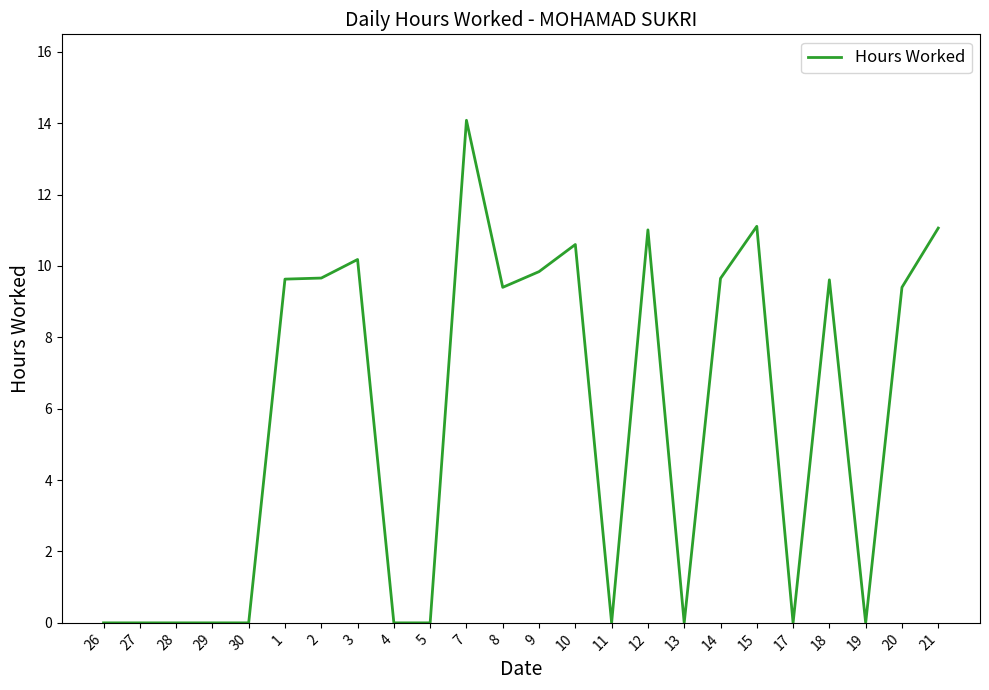

What is the maximum value shown in the chart?

14.1